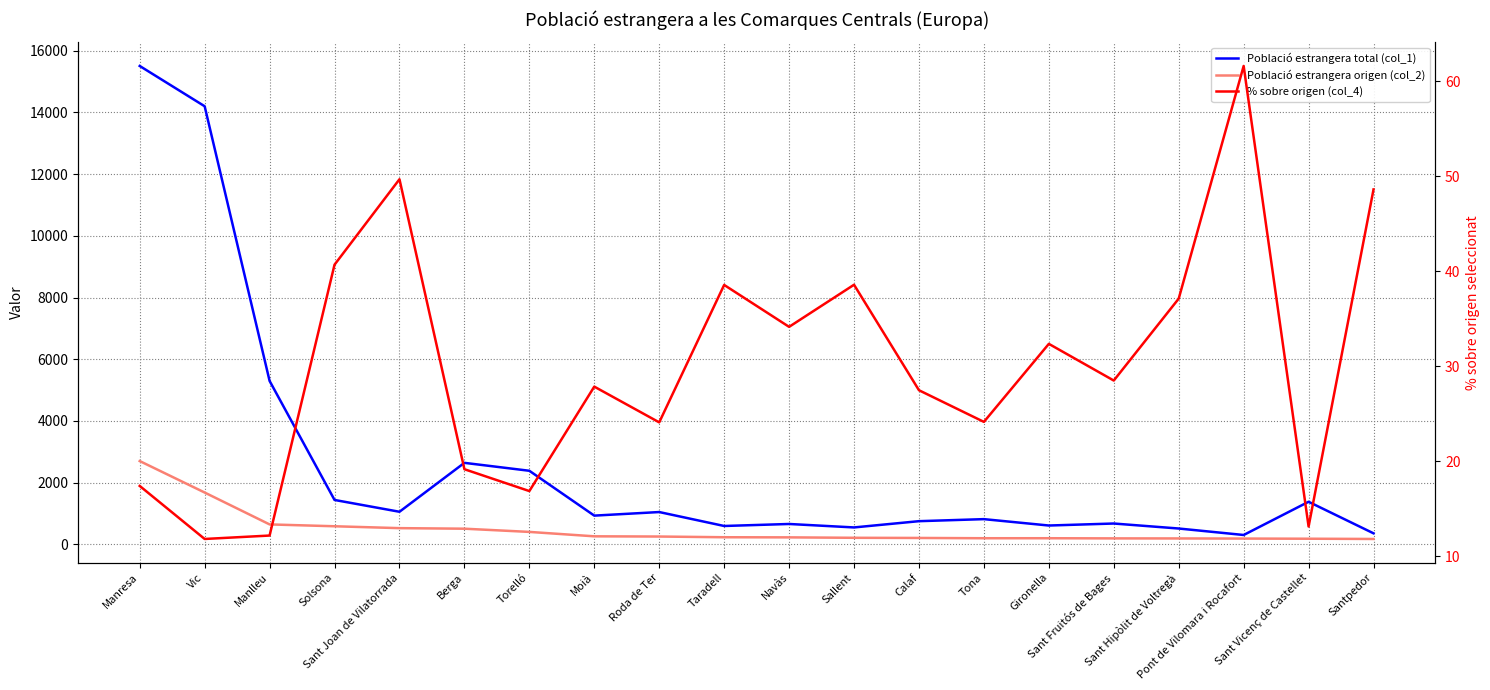

Which series changed the most between Solsona and Pont de Vilomara i Rocafort?

Població estrangera total (col_1)